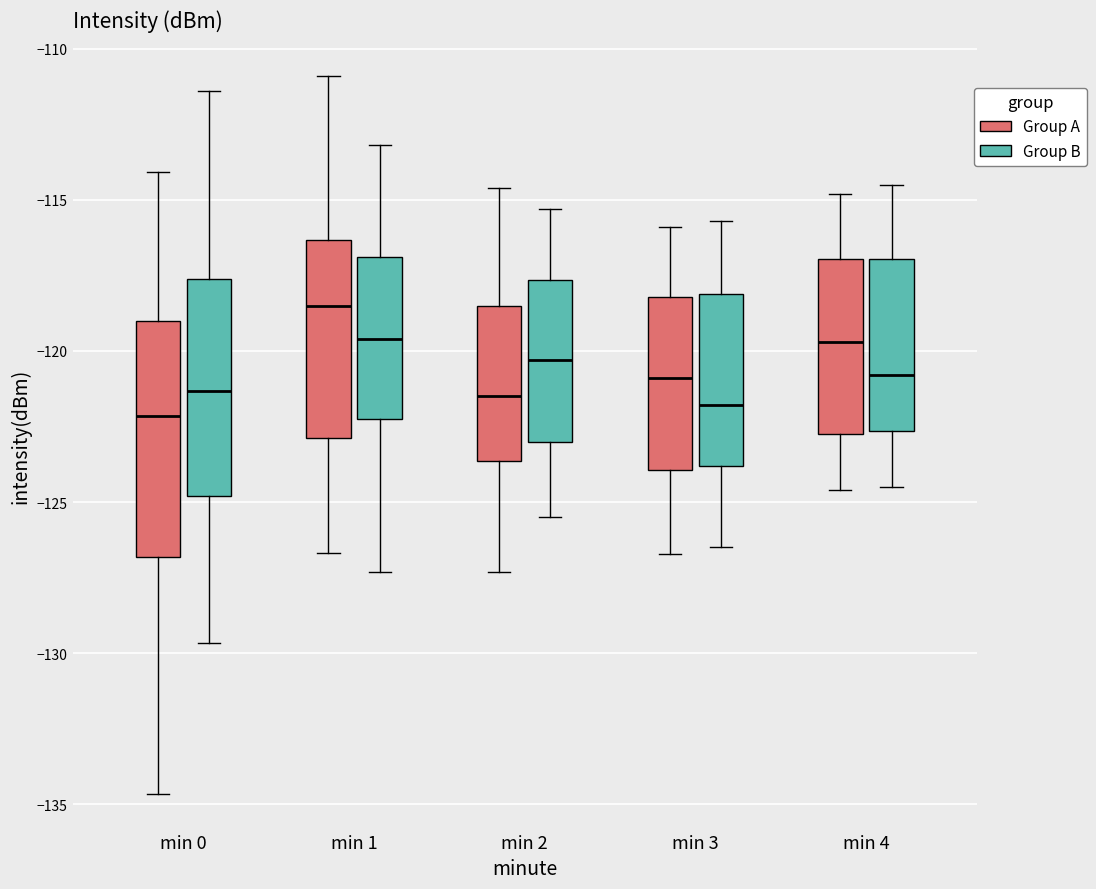

Reading left to right, read every box against the y-axis: the position of its median line, the range the box covers, and the ends of its whiskers. The values are not printed on the chart, so give them approximately, as read against the axis.

min 0 (Group A): median -122.0, box -127.0 to -119.0, whiskers -134.5 to -114.0
min 0 (Group B): median -121.5, box -125.0 to -117.5, whiskers -129.5 to -111.5
min 1 (Group A): median -118.5, box -123.0 to -116.5, whiskers -126.5 to -111.0
min 1 (Group B): median -119.5, box -122.0 to -117.0, whiskers -127.5 to -113.0
min 2 (Group A): median -121.5, box -123.5 to -118.5, whiskers -127.5 to -114.5
min 2 (Group B): median -120.5, box -123.0 to -117.5, whiskers -125.5 to -115.5
min 3 (Group A): median -121.0, box -124.0 to -118.0, whiskers -126.5 to -116.0
min 3 (Group B): median -122.0, box -124.0 to -118.0, whiskers -126.5 to -115.5
min 4 (Group A): median -119.5, box -122.5 to -117.0, whiskers -124.5 to -115.0
min 4 (Group B): median -121.0, box -122.5 to -117.0, whiskers -124.5 to -114.5